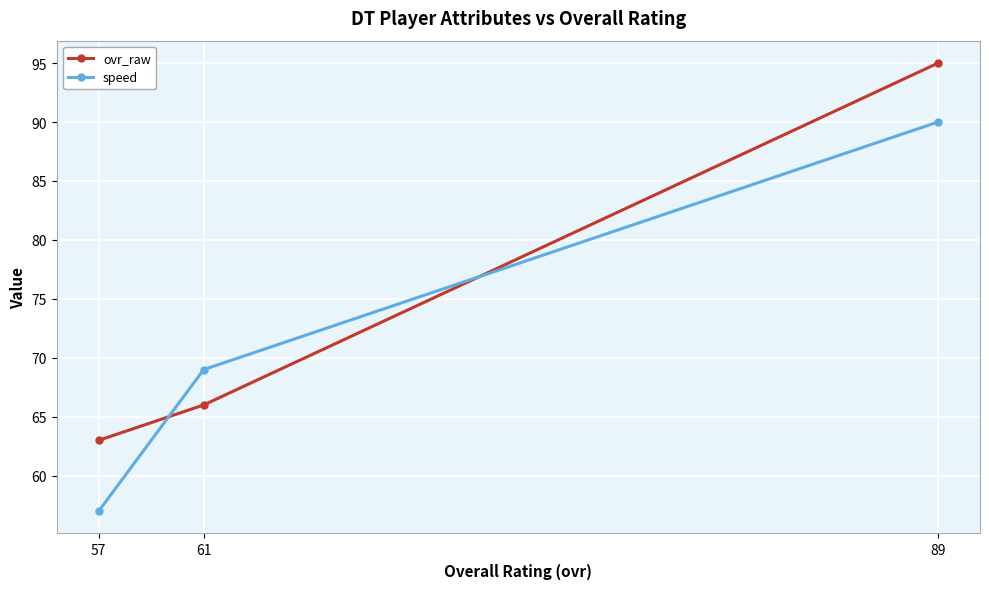

Which category has the highest value in the ovr_raw series?

89